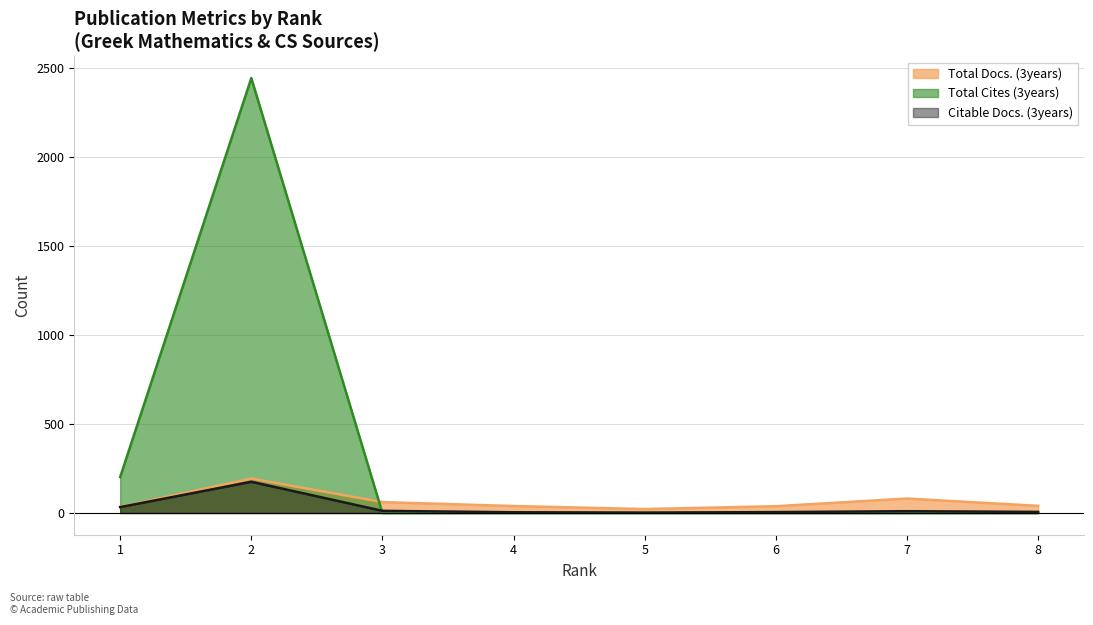

Is it true that Citable Docs. (3years) equals 3 at 7?

False